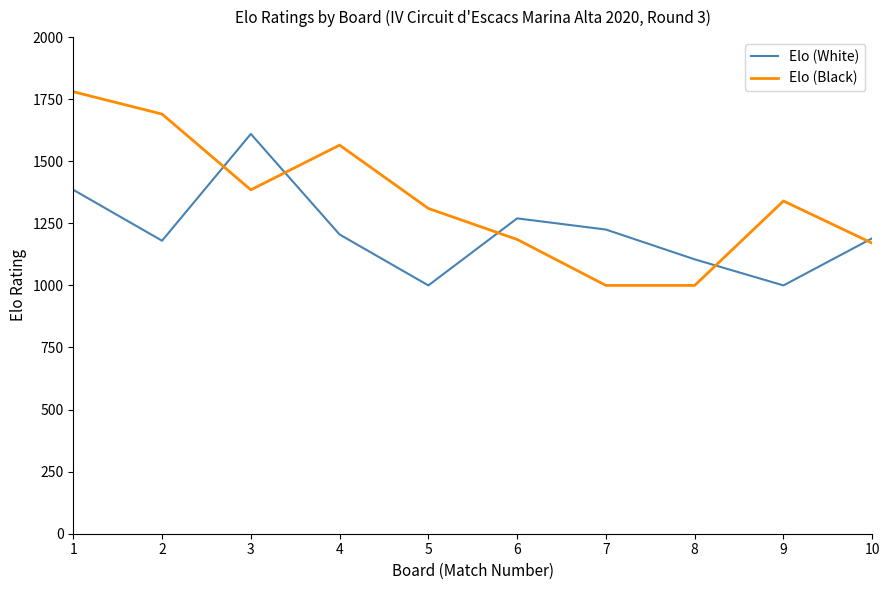

Is this an area chart (filled region under the line)?

No